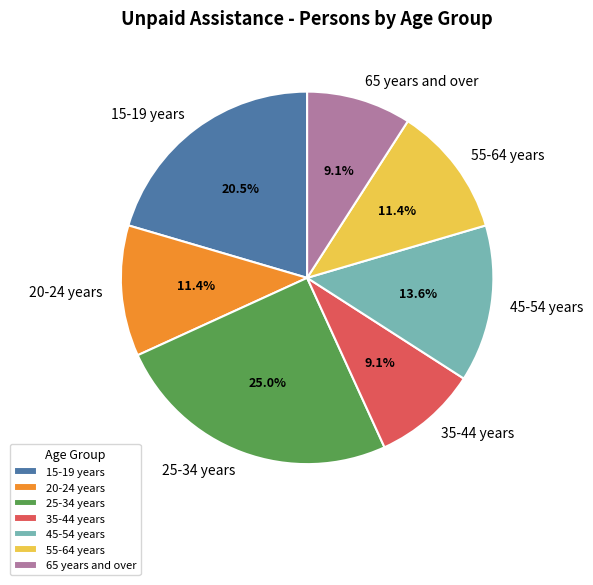

Does 55-64 years account for over 50% of the chart?

No